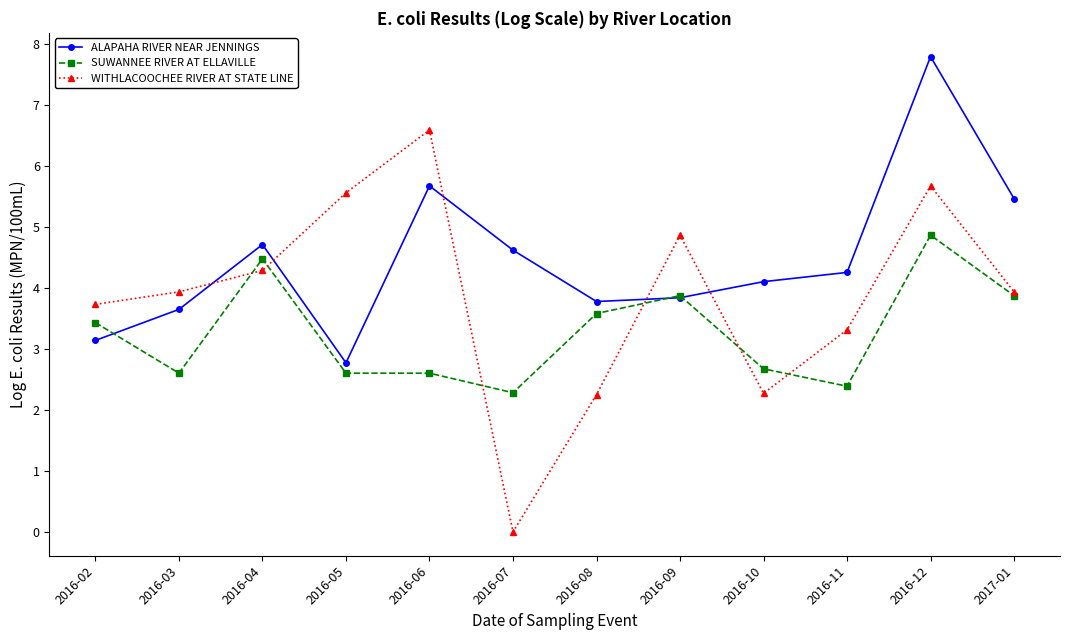

Which label corresponds to the smallest value in the chart?

2016-07